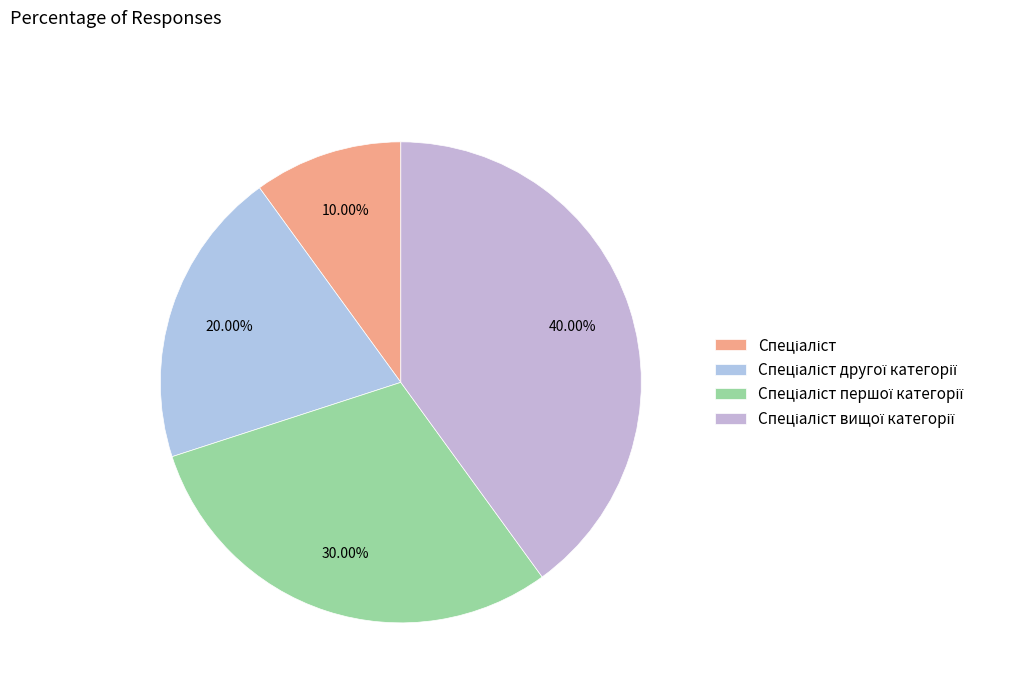

To the nearest percent, what is the average slice percentage?

25%